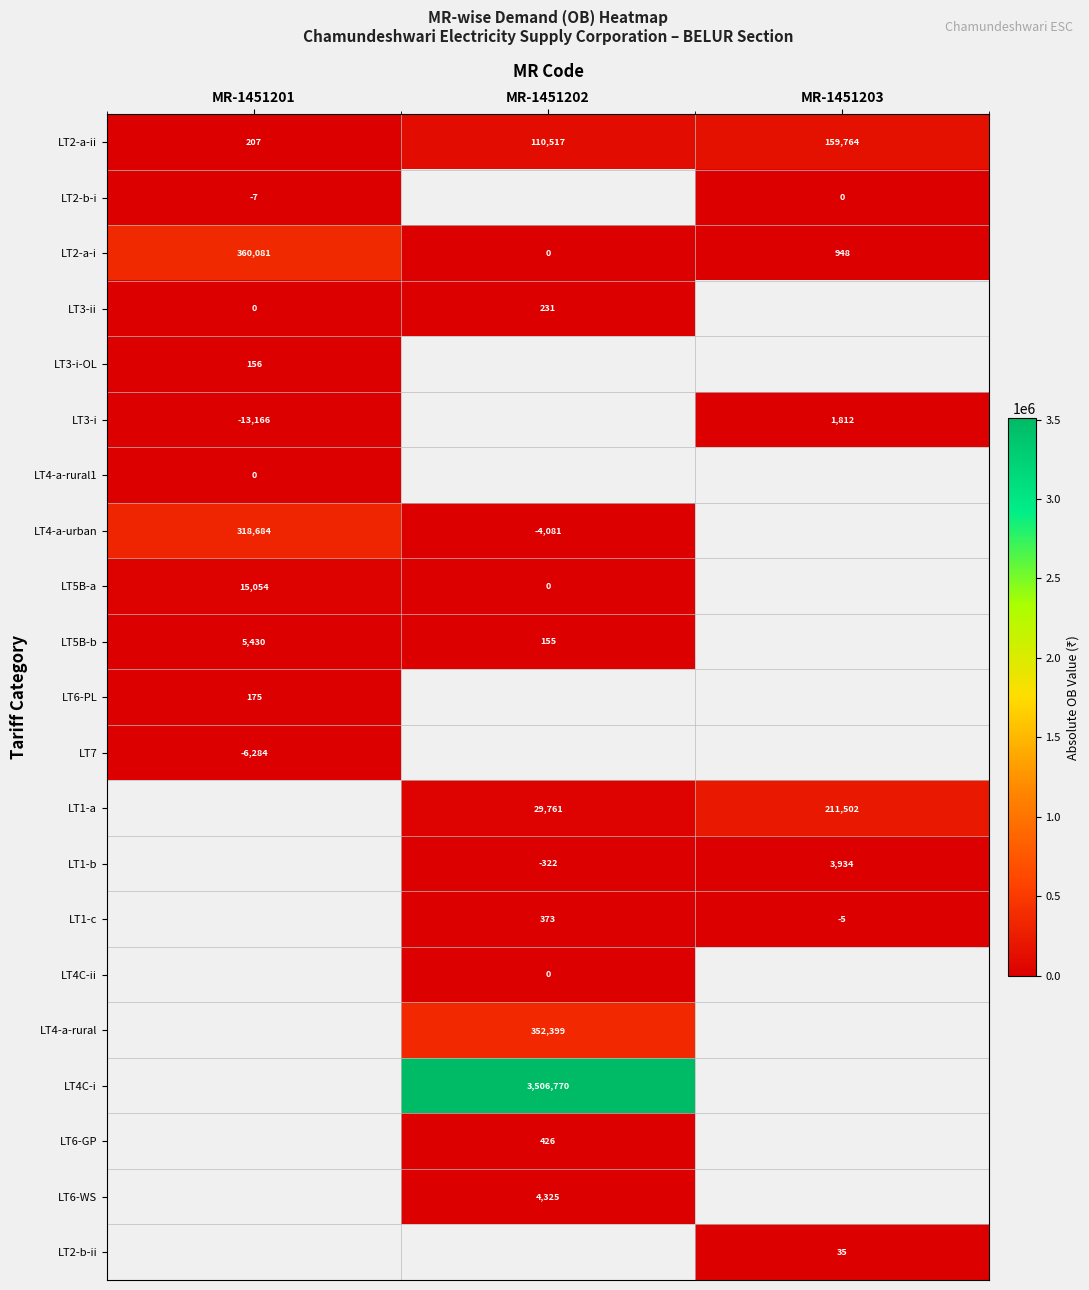

What is the difference between the LT2-a-ii values at MR-1451201 and MR-1451202?

110310